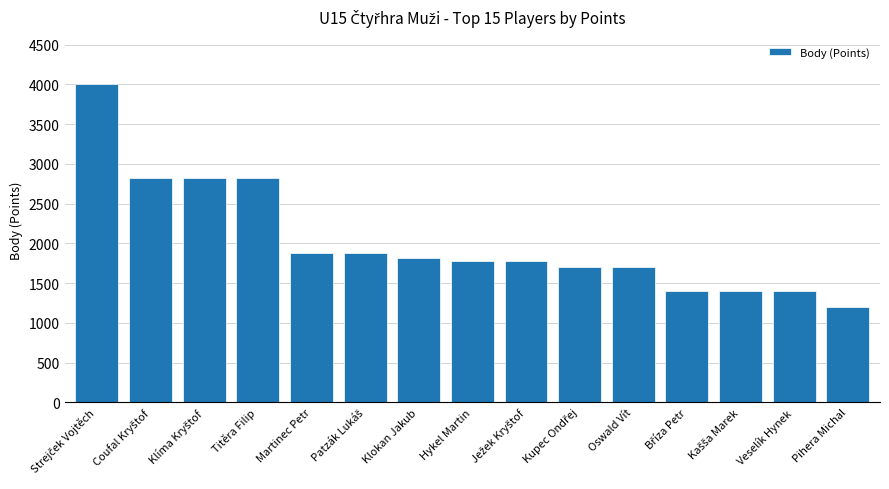

What is the maximum value shown in the chart?

4000